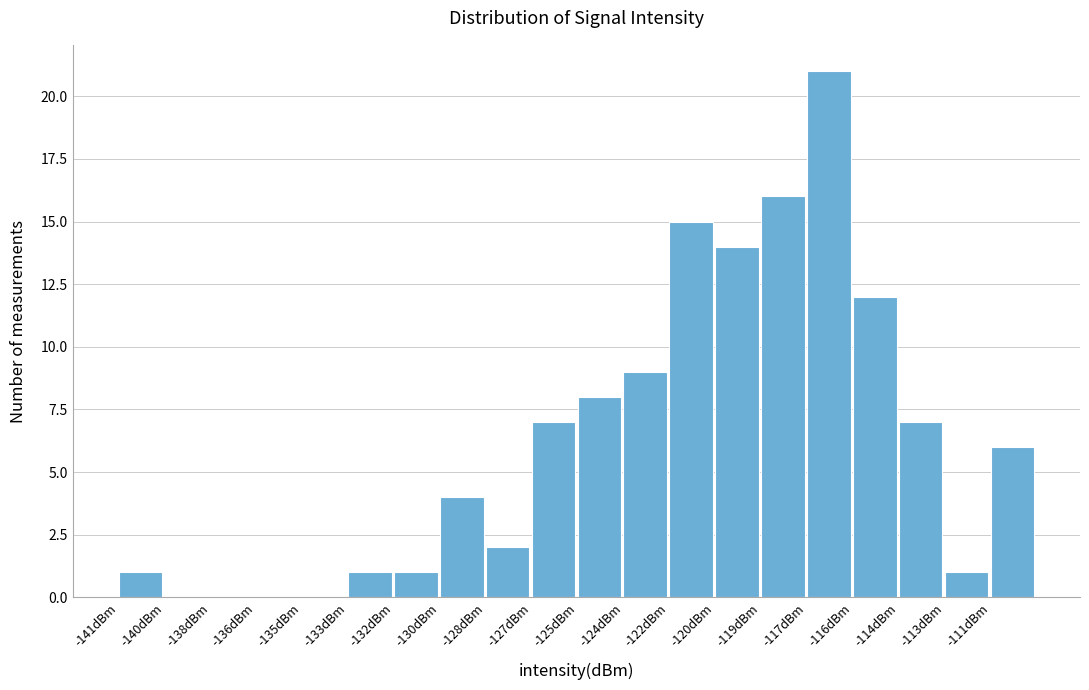

Reading left to right, extract all data points from this chart.

-141dBm=1	-140dBm=0	-138dBm=0	-136dBm=0	-135dBm=0	-133dBm=1	-132dBm=1	-130dBm=4	-128dBm=2	-127dBm=7	-125dBm=8	-124dBm=9	-122dBm=15	-120dBm=14	-119dBm=16	-117dBm=21	-116dBm=12	-114dBm=7	-113dBm=1	-111dBm=6